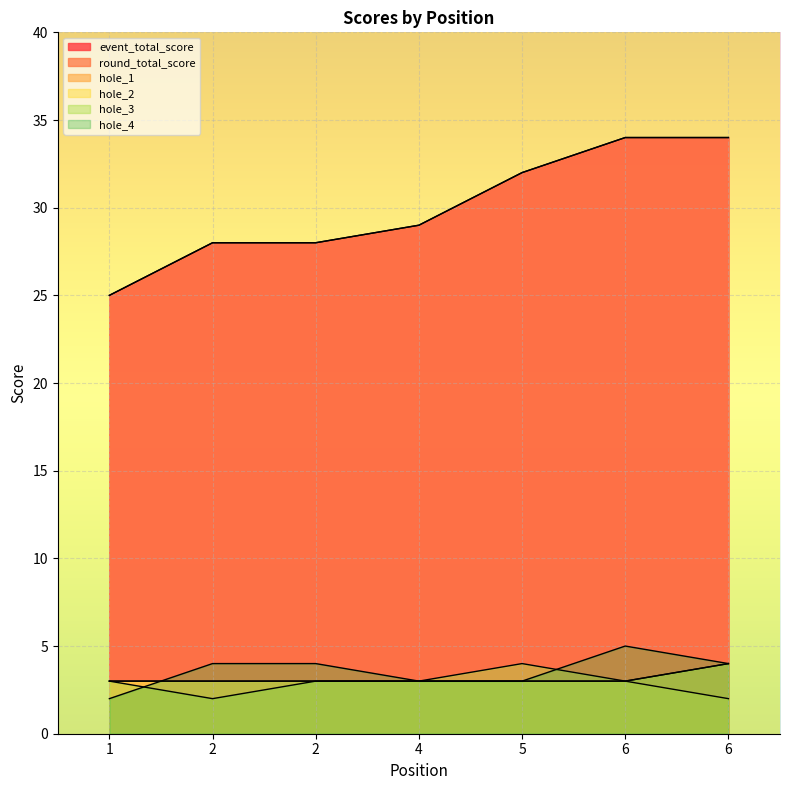

What is the difference between the maximum and minimum values in the hole_3 series?

2